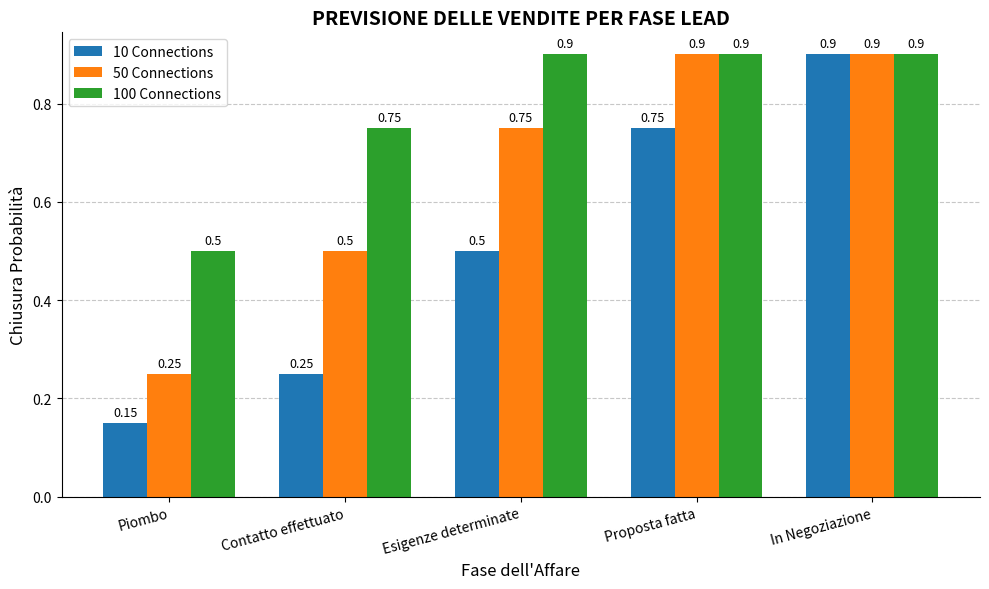

How many bars are there in each group?

3